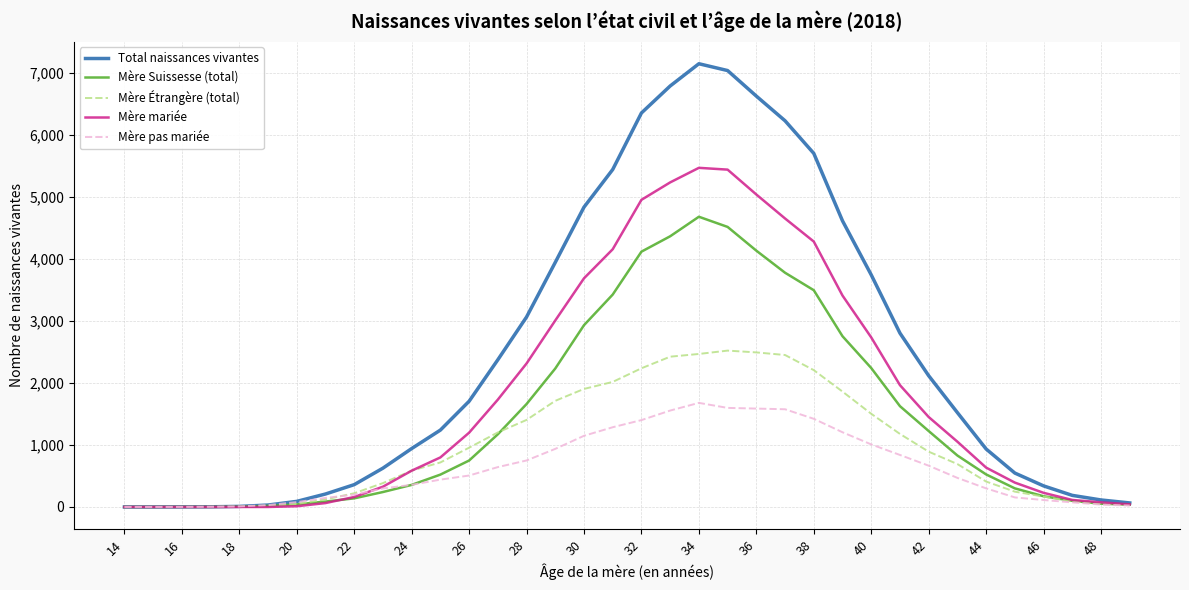

Rank the series by their maximum value, from lowest to highest.

Mère pas mariée, Mère Étrangère (total), Mère Suissesse (total), Mère mariée, Total naissances vivantes